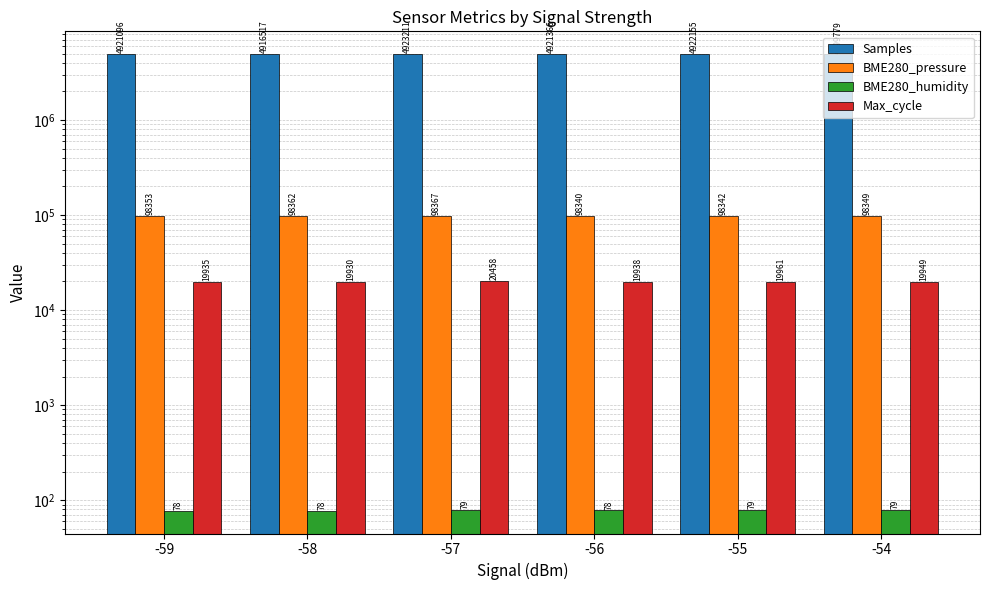

Rank the series at -59 from highest to lowest value.

Samples, BME280_pressure, Max_cycle, BME280_humidity